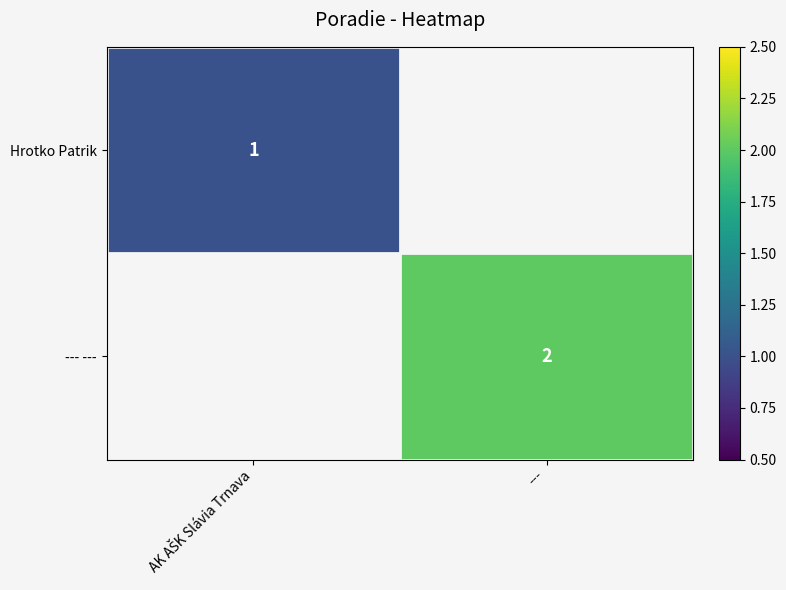

True or false: --- --- has a value of 3 at ---.

False